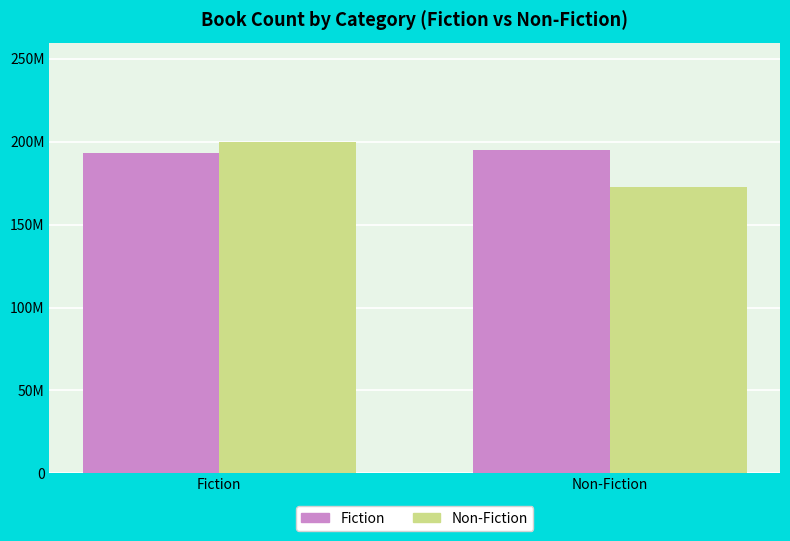

What is the sum of all Non-Fiction values?

372499375.0